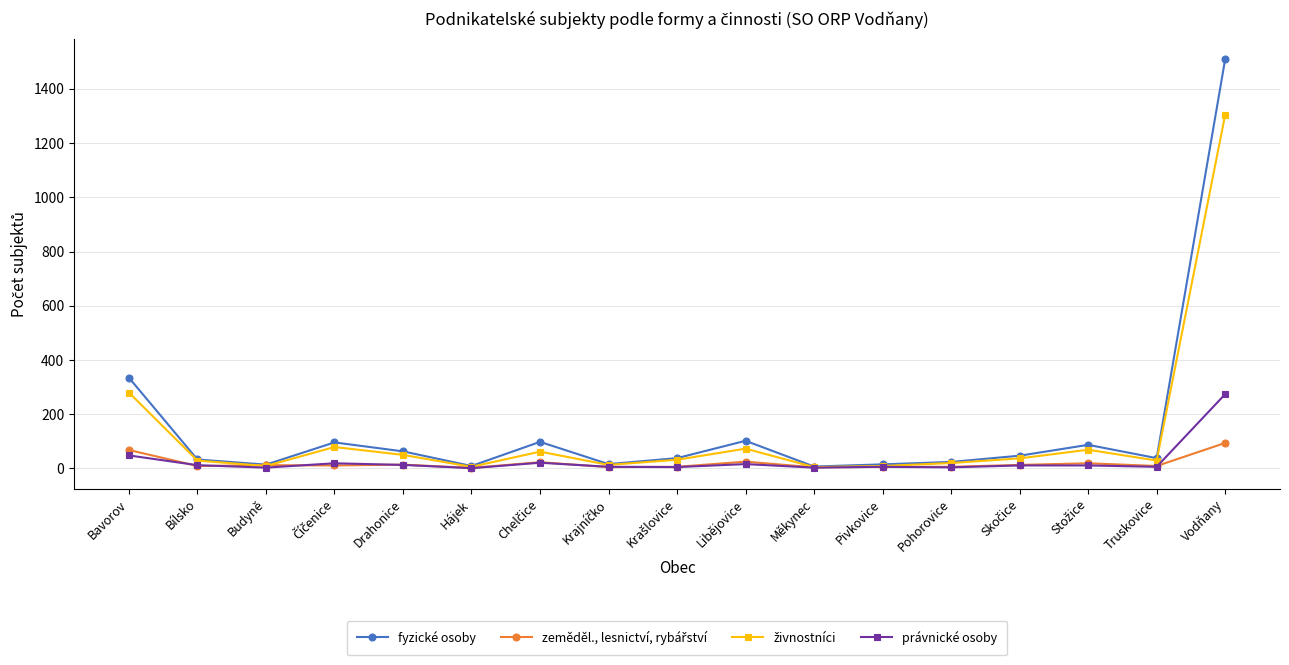

What is the highest value of the právnické osoby series?

274